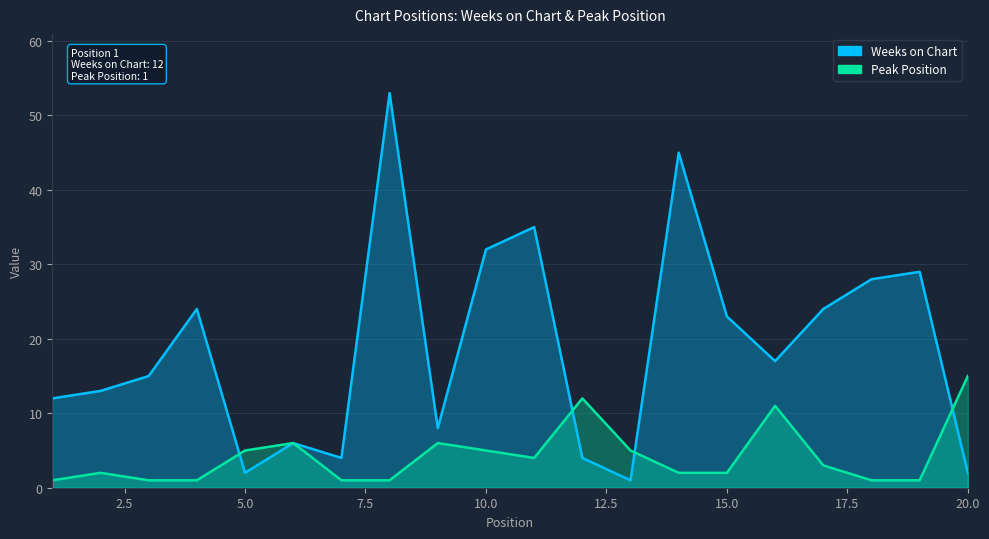

List the series in order of their overall mean, lowest first.

Peak Position, Weeks on Chart